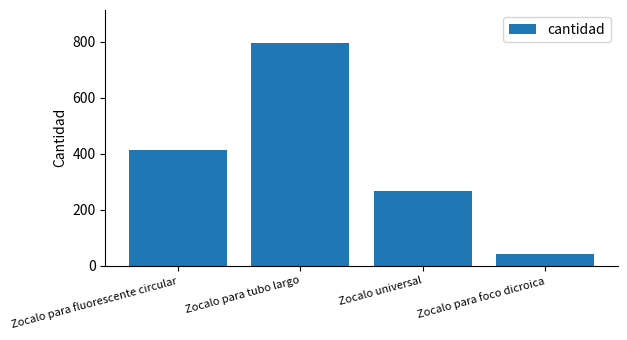

List the labels in order of value, largest first.

Zocalo para tubo largo, Zocalo para fluorescente circular, Zocalo universal, Zocalo para foco dicroica